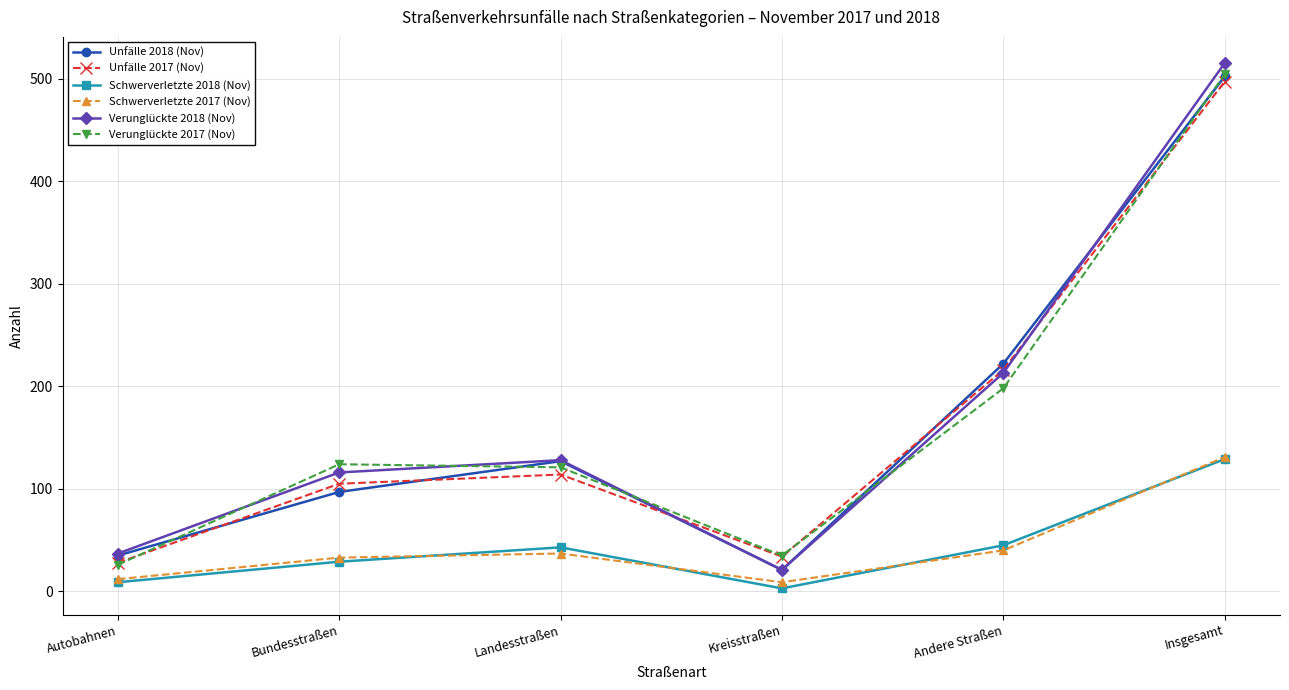

Which label corresponds to the largest value in the chart?

Insgesamt